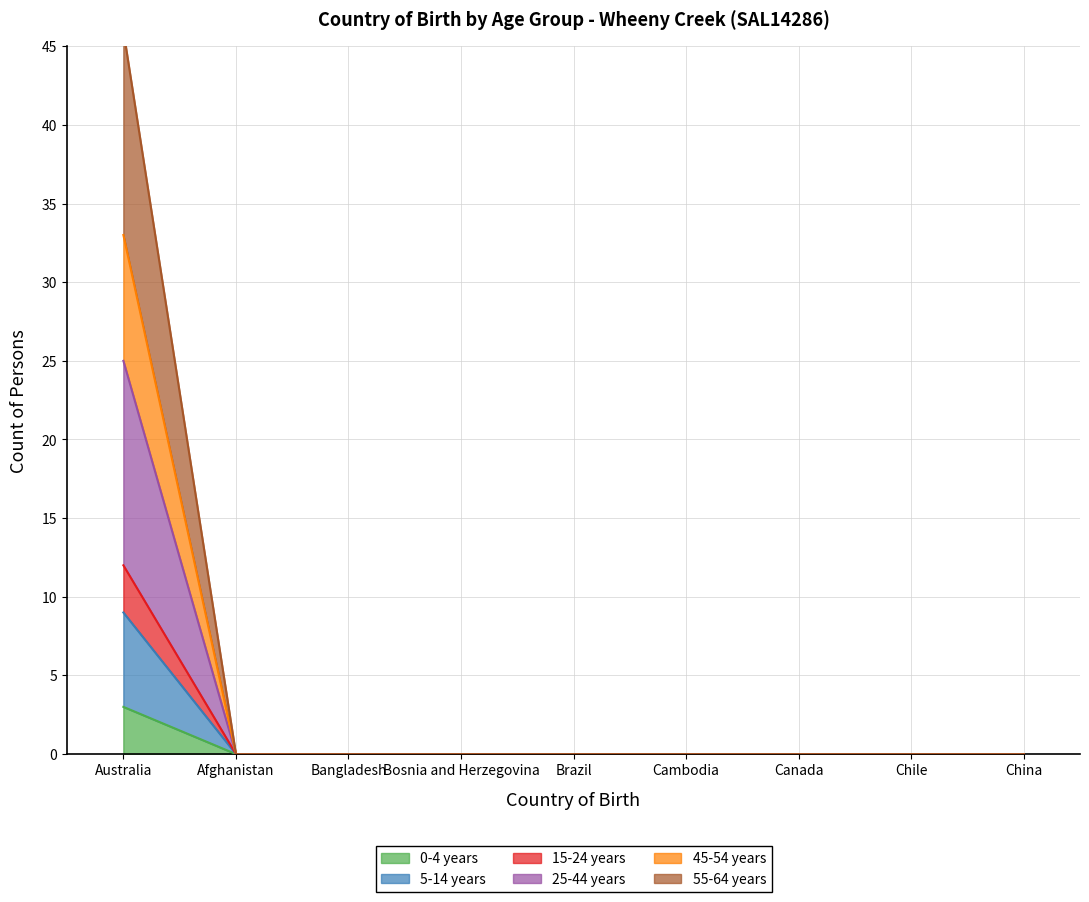

What position from the right is Australia?

9